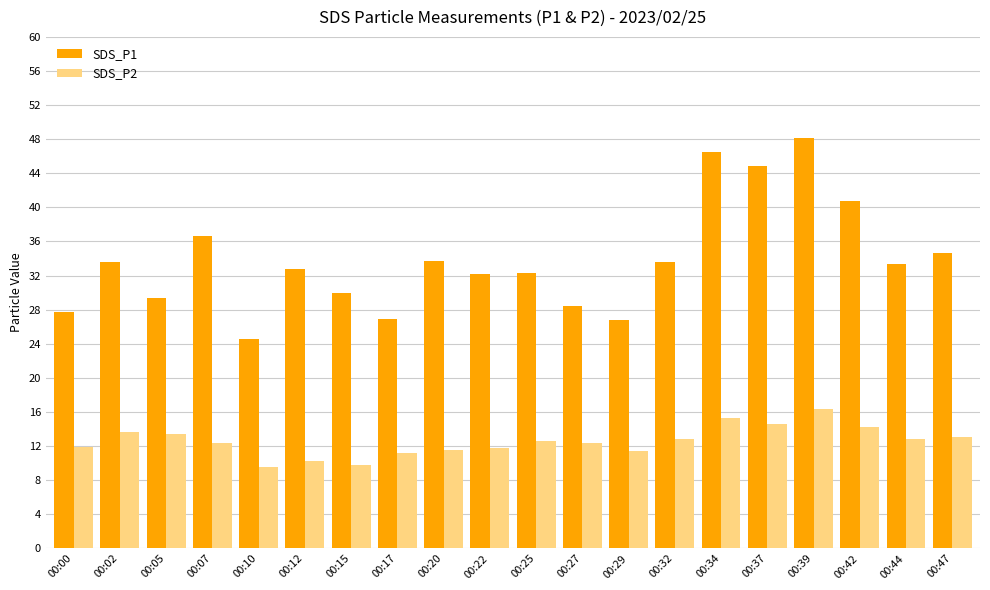

What is the greatest value displayed?

48.1